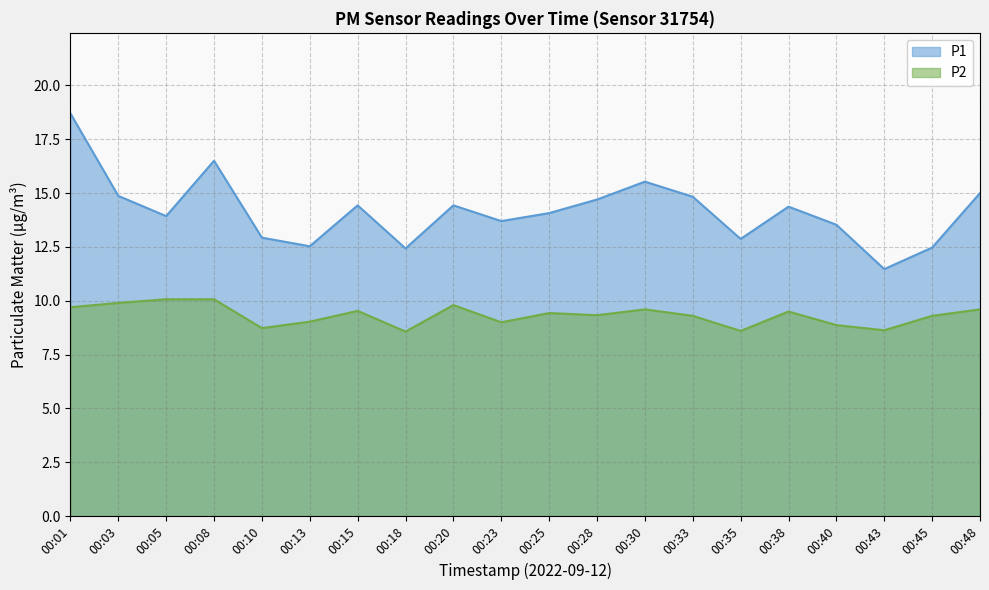

Rank the categories by P1 value from lowest to highest.

00:43, 00:18, 00:45, 00:13, 00:35, 00:10, 00:40, 00:23, 00:05, 00:25, 00:38, 00:15, 00:20, 00:28, 00:33, 00:03, 00:48, 00:30, 00:08, 00:01